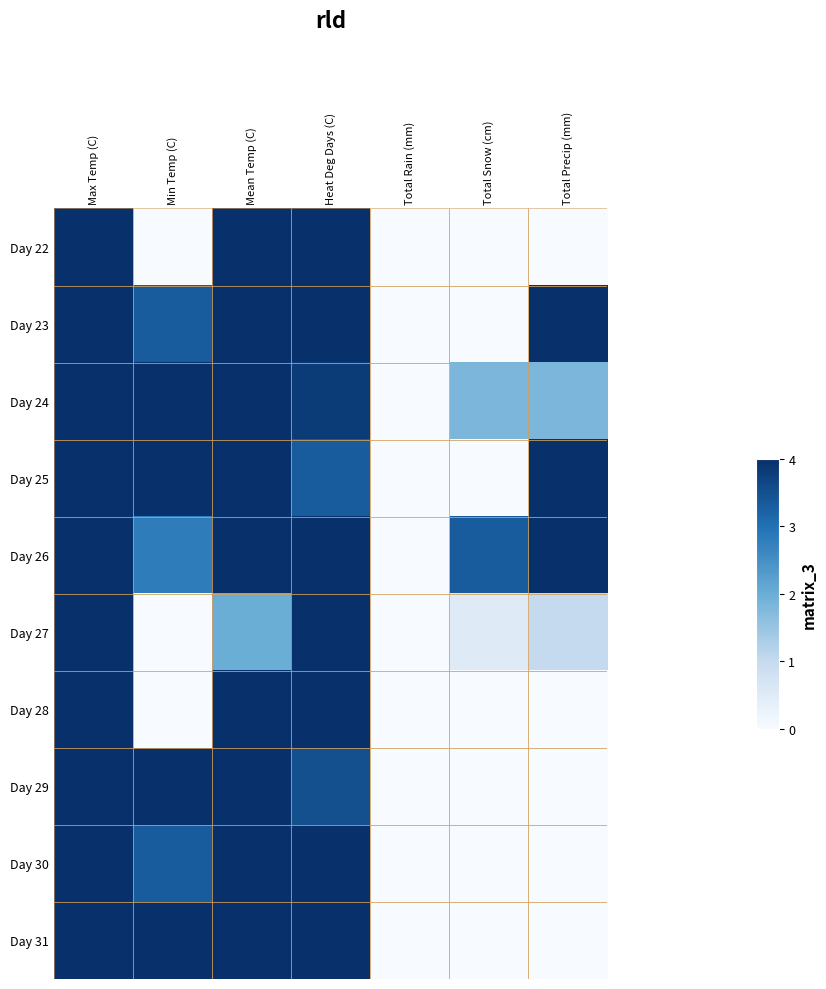

What is the greatest value displayed?

21.7